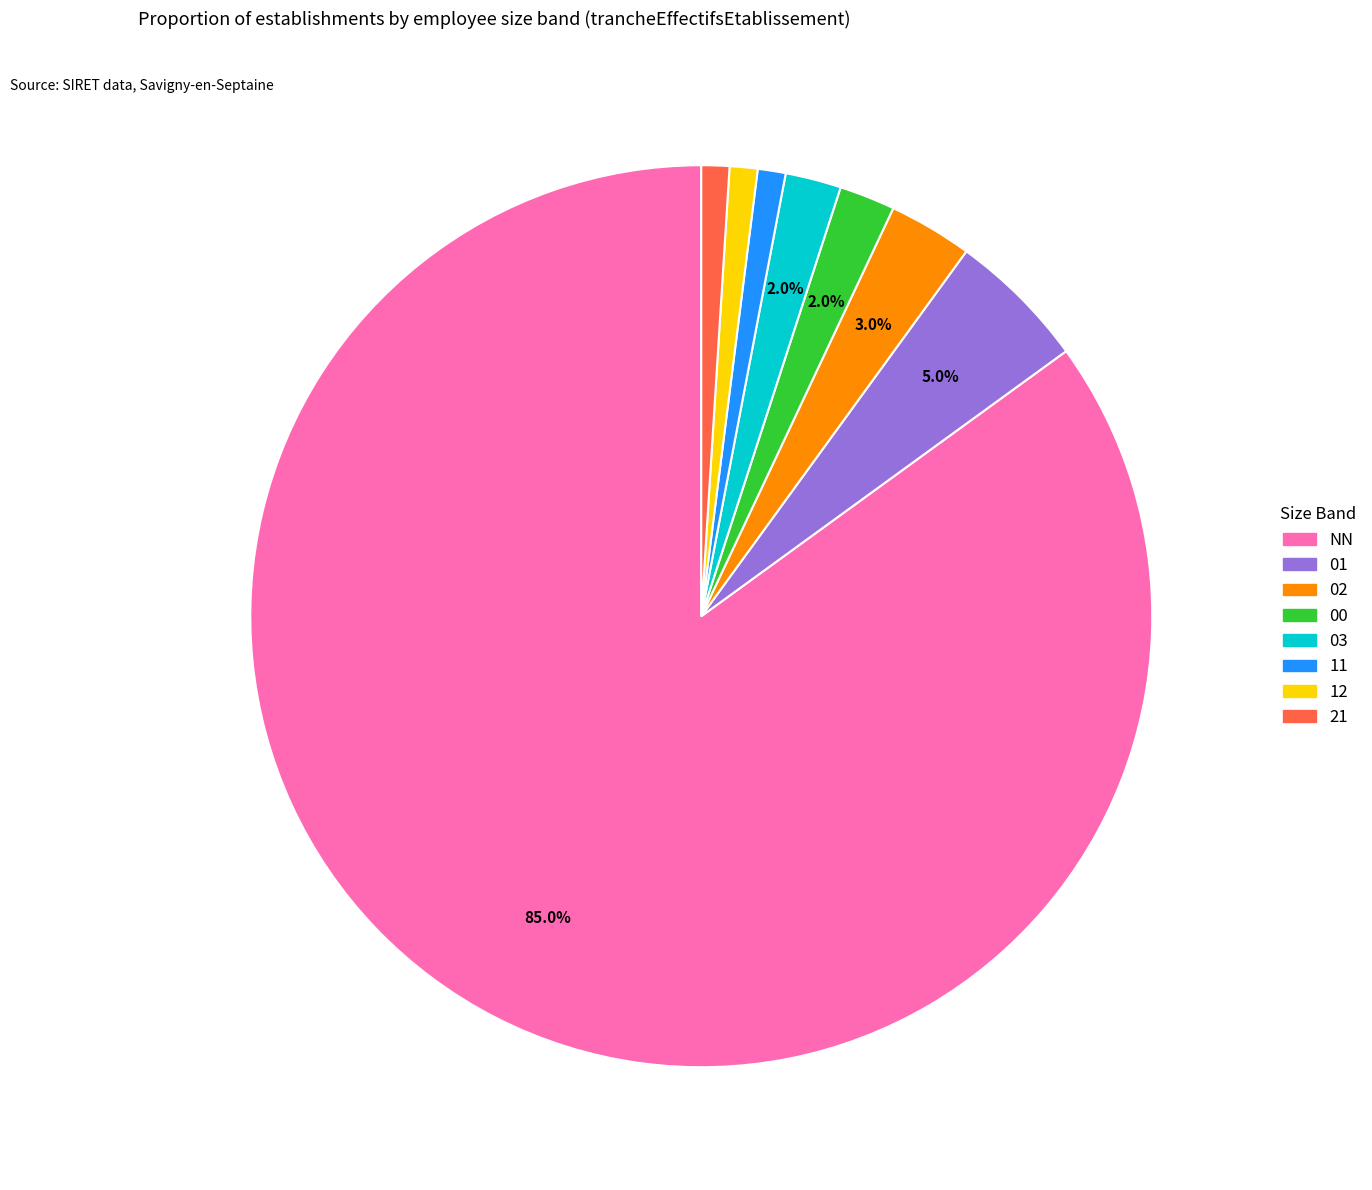

Which slice is the largest?

NN